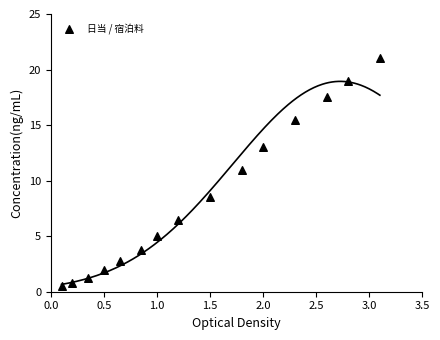

What is the range of X values (max minus min)?

3.0